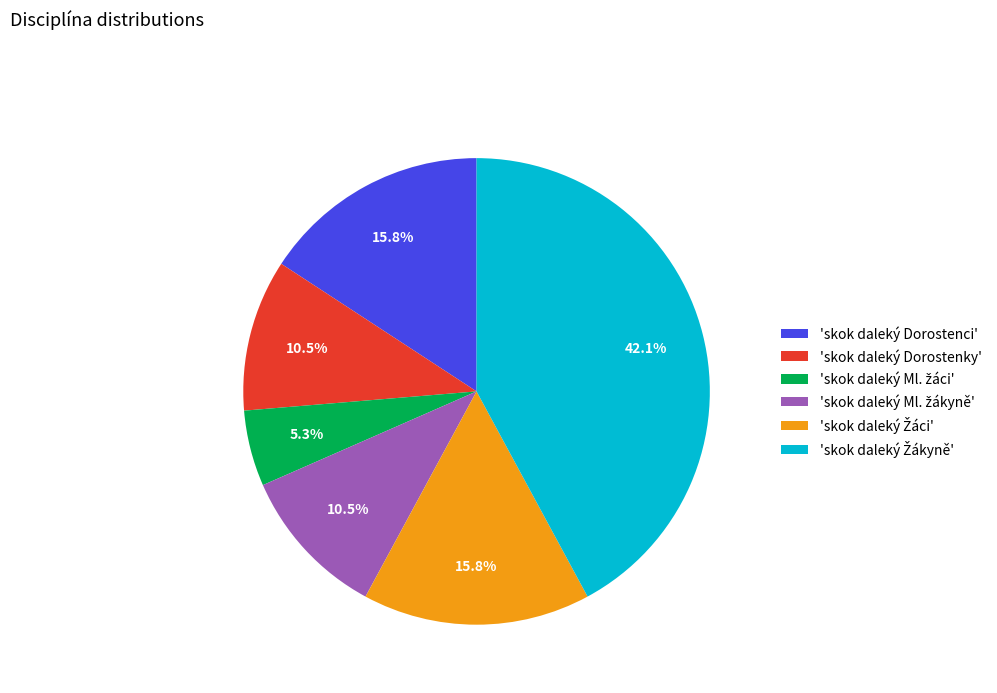

Is 'skok daleký Dorostenci' the majority of the pie?

No